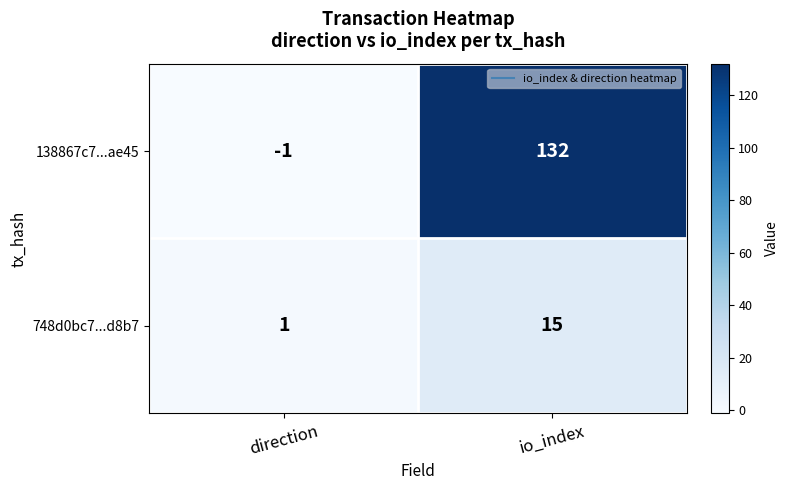

Is it true that 138867c7...ae45 equals -1 at direction?

True